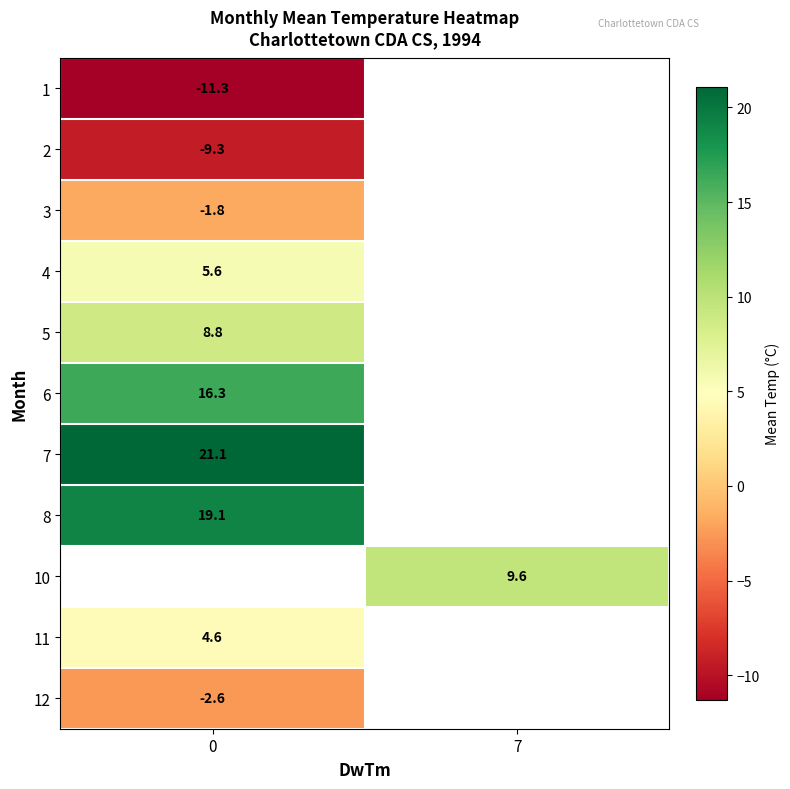

List the labels in order of row_5 value, largest first.

0, 7